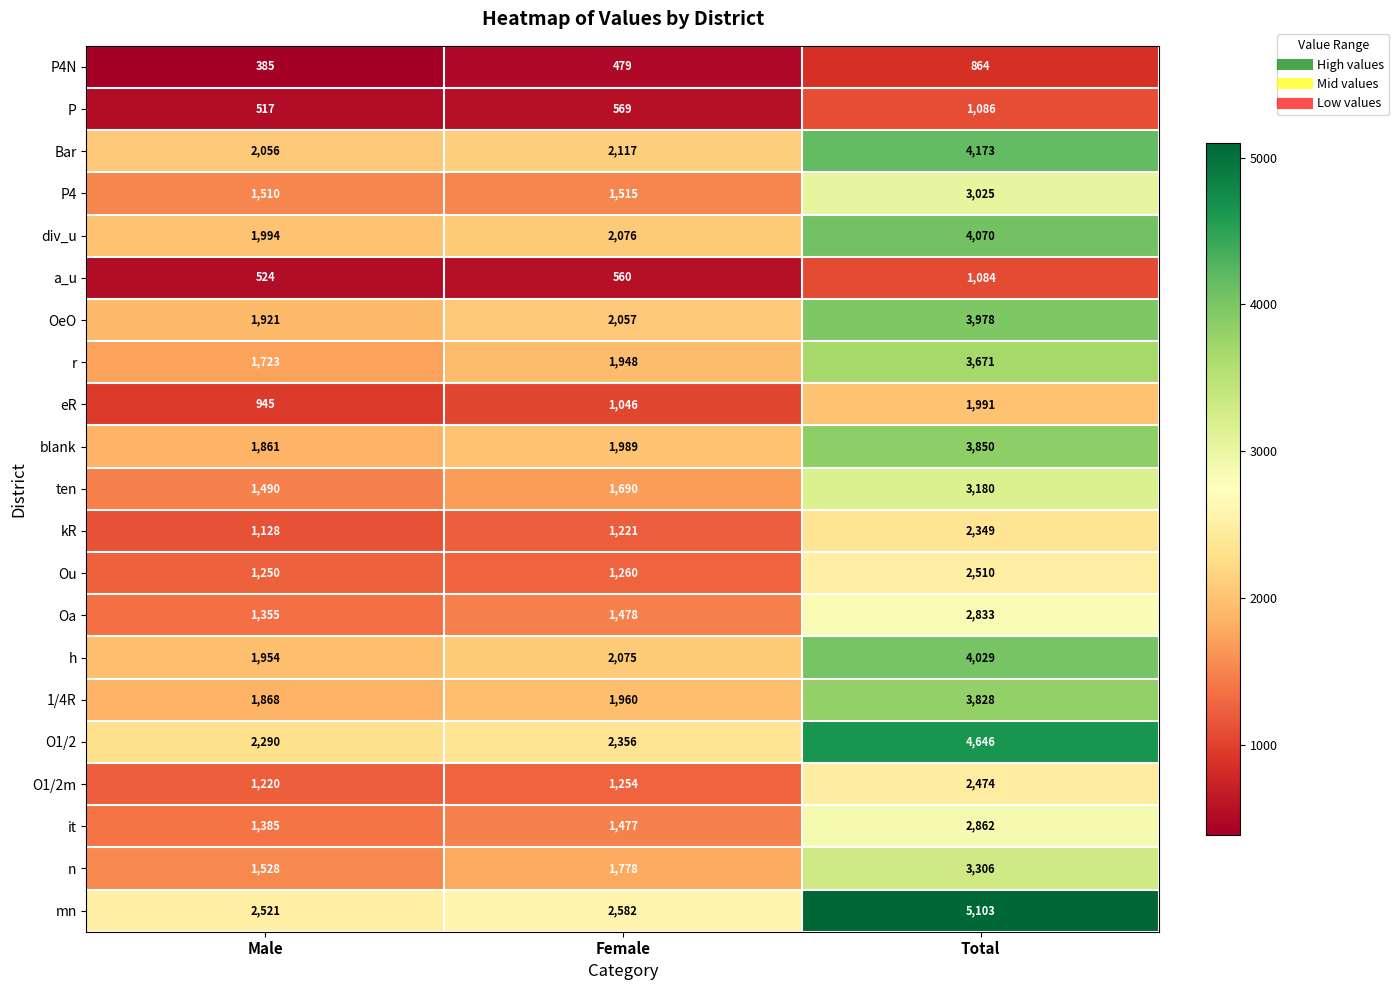

The O1/2m series shows 1220 at Male. True or false?

True